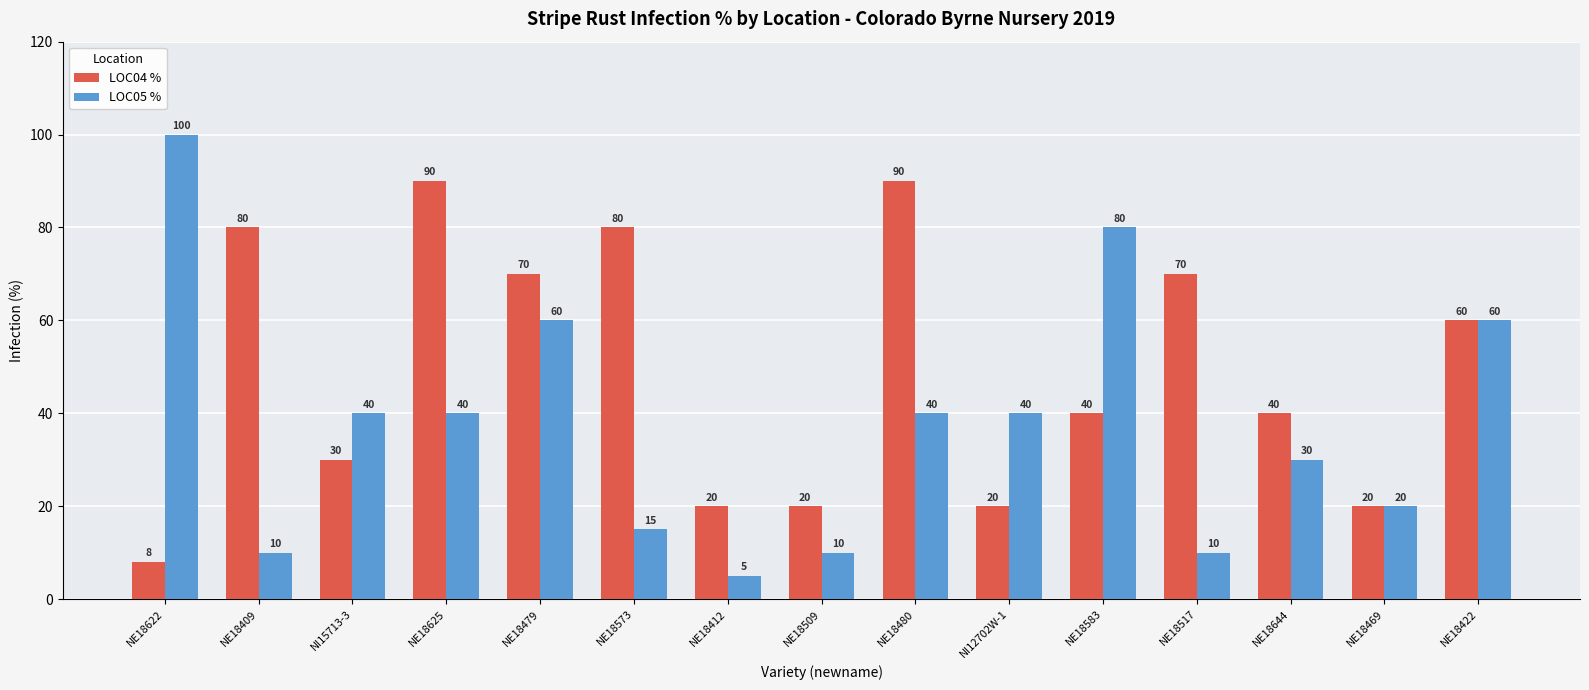

Rank the series by their average value, from highest to lowest.

LOC04 %, LOC05 %